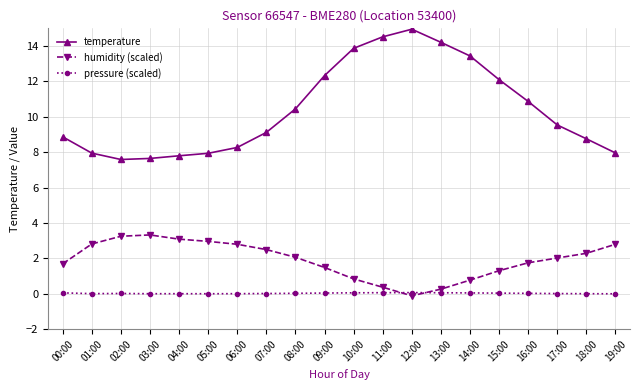

Which series has the largest range (max minus min)?

temperature